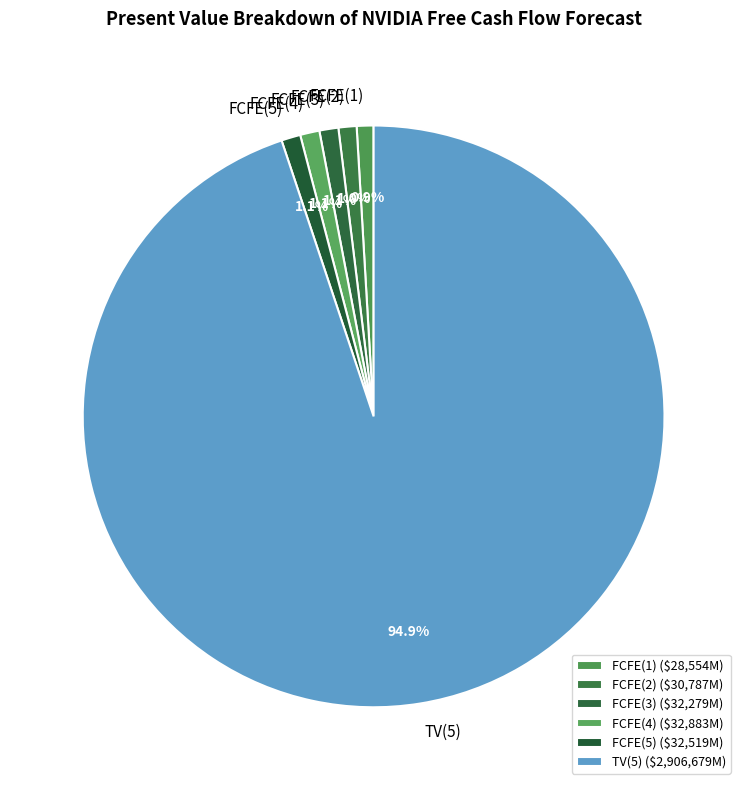

Does FCFE(3) account for over 50% of the chart?

No